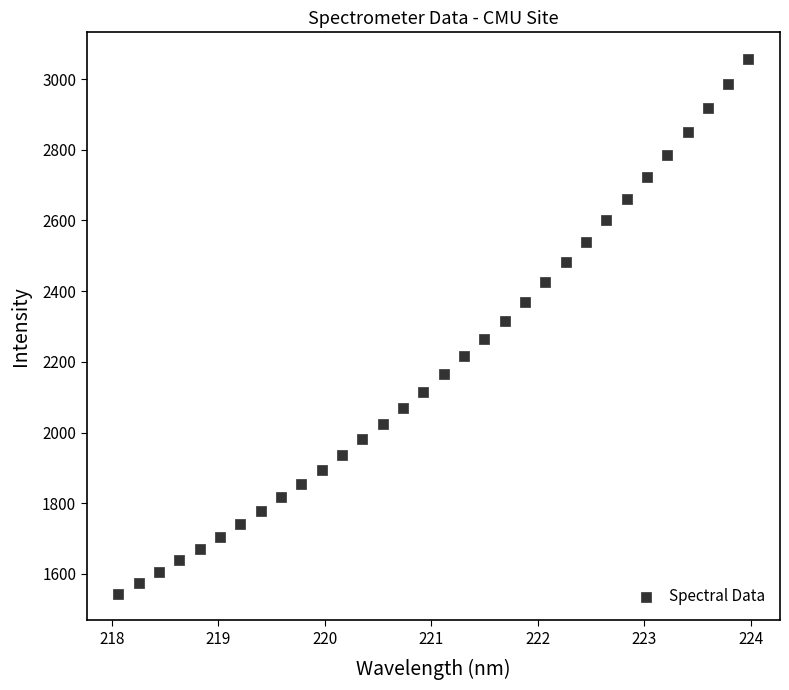

What is the range of Y values (max minus min)?

1512.2